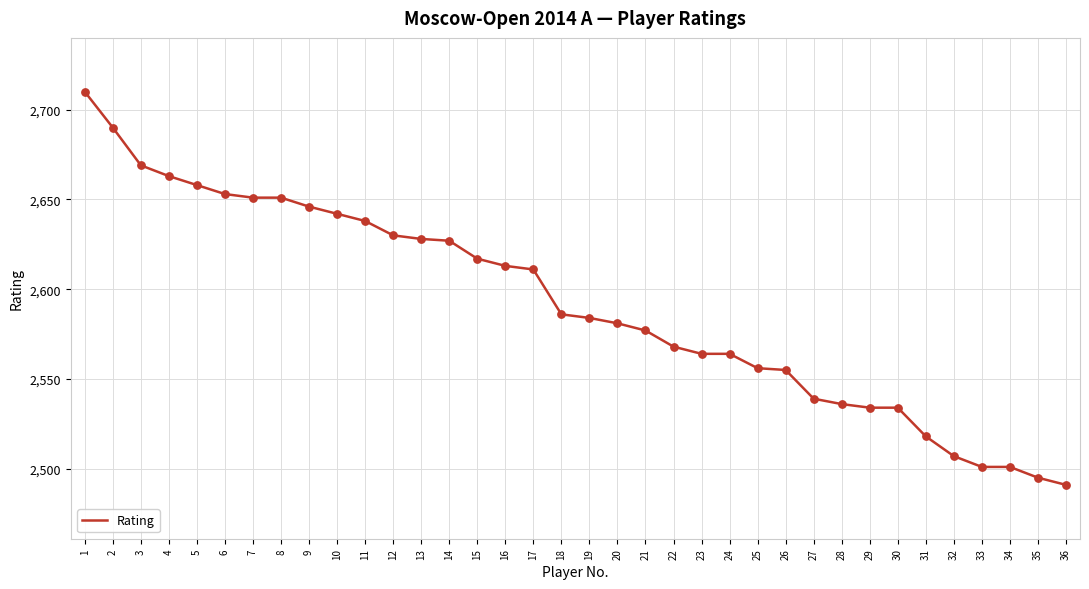

Which has a higher value, 16 or 1?

1